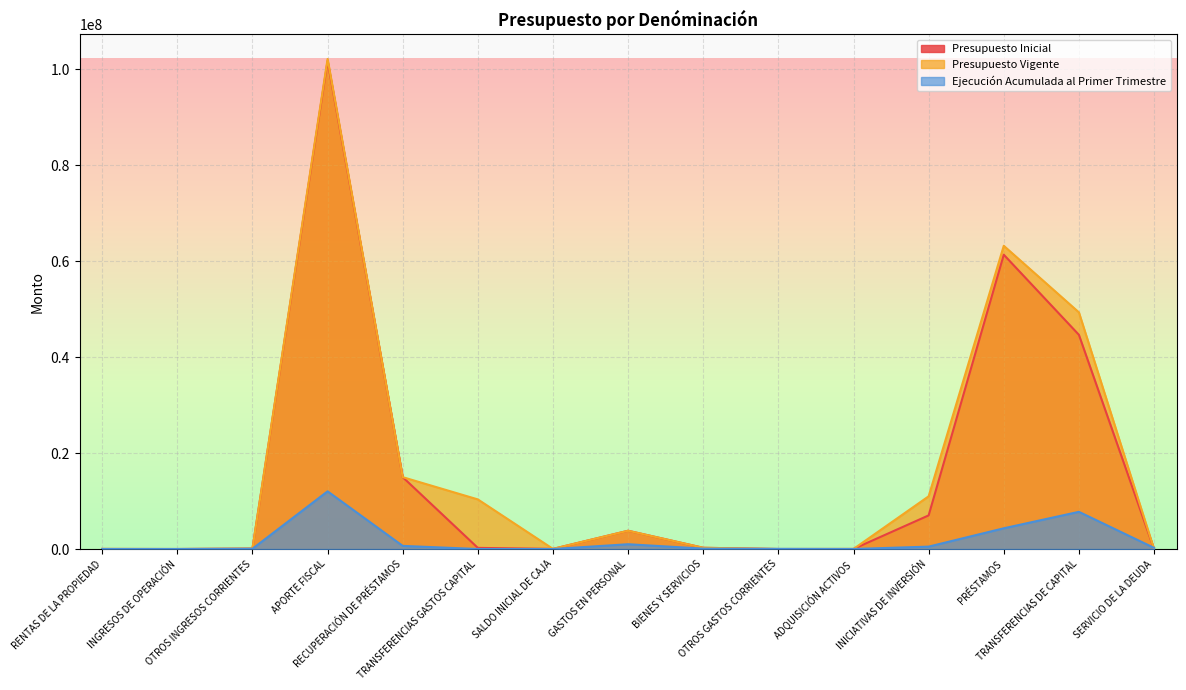

What is the spread (max minus min) of values at BIENES Y SERVICIOS?

175238